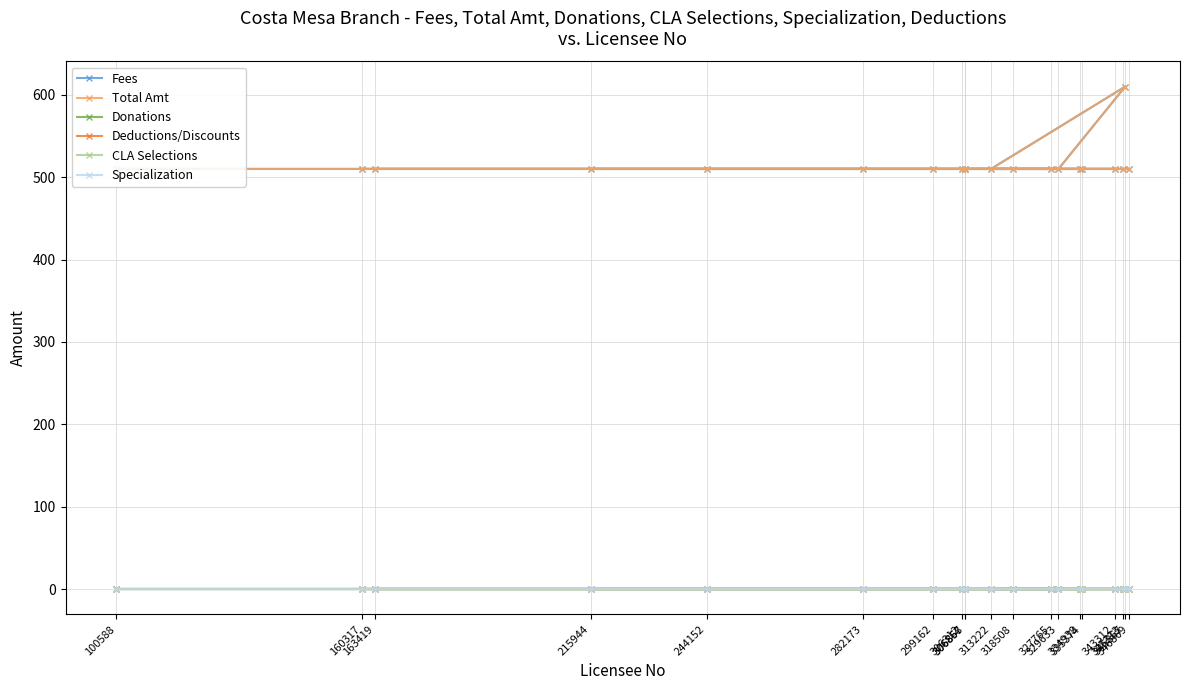

Reading left to right, list all the values displayed in this chart.

Fees: 510	510	510	510	510	510	510	510	510	510	610	510	510	510	510	510	510	510	510	510
Total Amt: 510	510	510	510	510	510	510	510	510	510	610	510	510	510	510	510	510	510	510	510
Donations: 0	0	0	0	0	0	0	0	0	0	0	0	0	0	0	0	0	0	0	0
Deductions/Discounts: 0	0	0	0	0	0	0	0	0	0	0	0	0	0	0	0	0	0	0	0
CLA Selections: 0	0	0	0	0	0	0	0	0	0	0	0	0	0	0	0	0	0	0	0
Specialization: 0	0	0	0	0	0	0	0	0	0	0	0	0	0	0	0	0	0	0	0